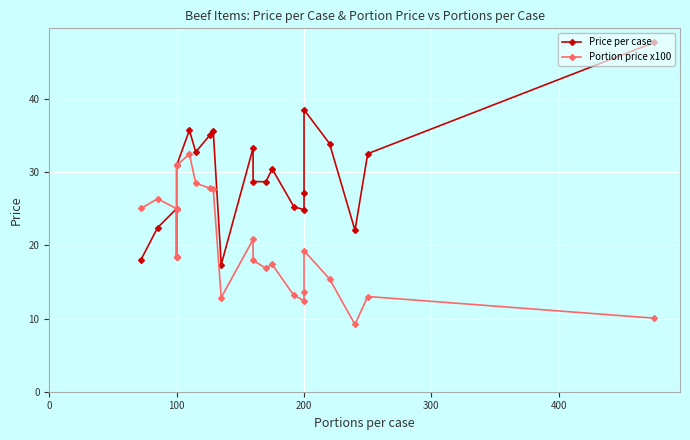

True or false: Portion price x100 and Price per case intersect in this chart.

False